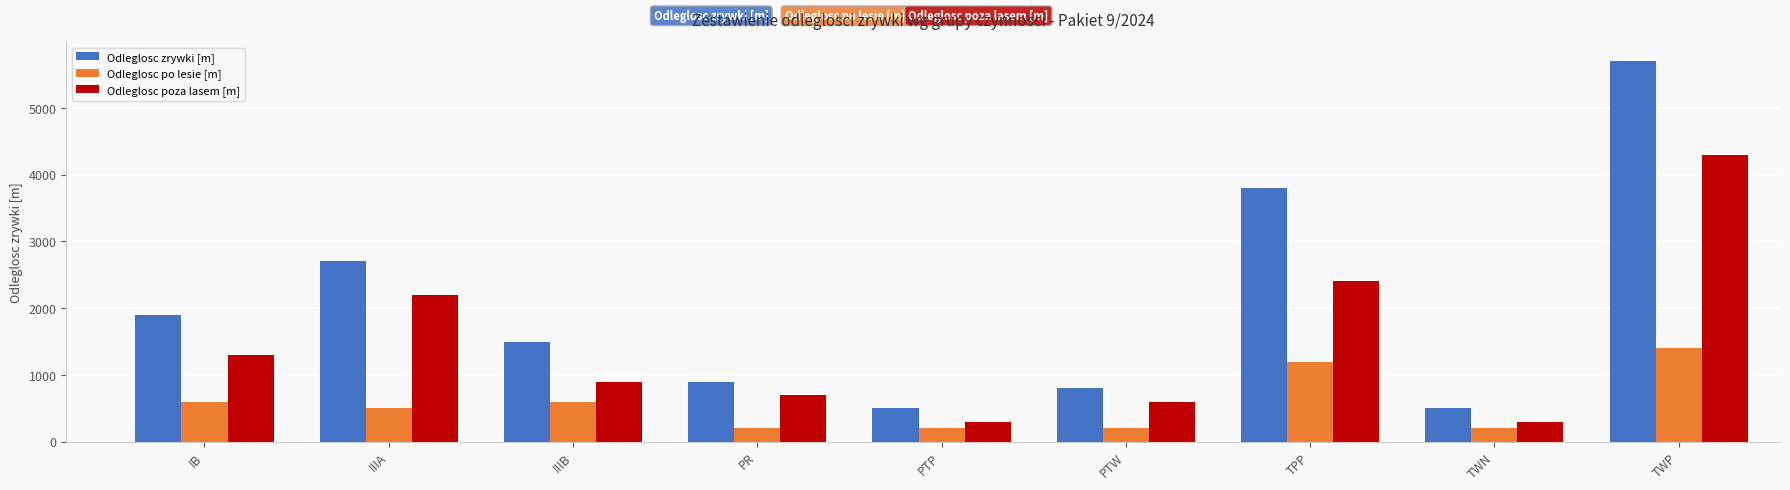

What is the label of the 7th bar from the right?

IIIB